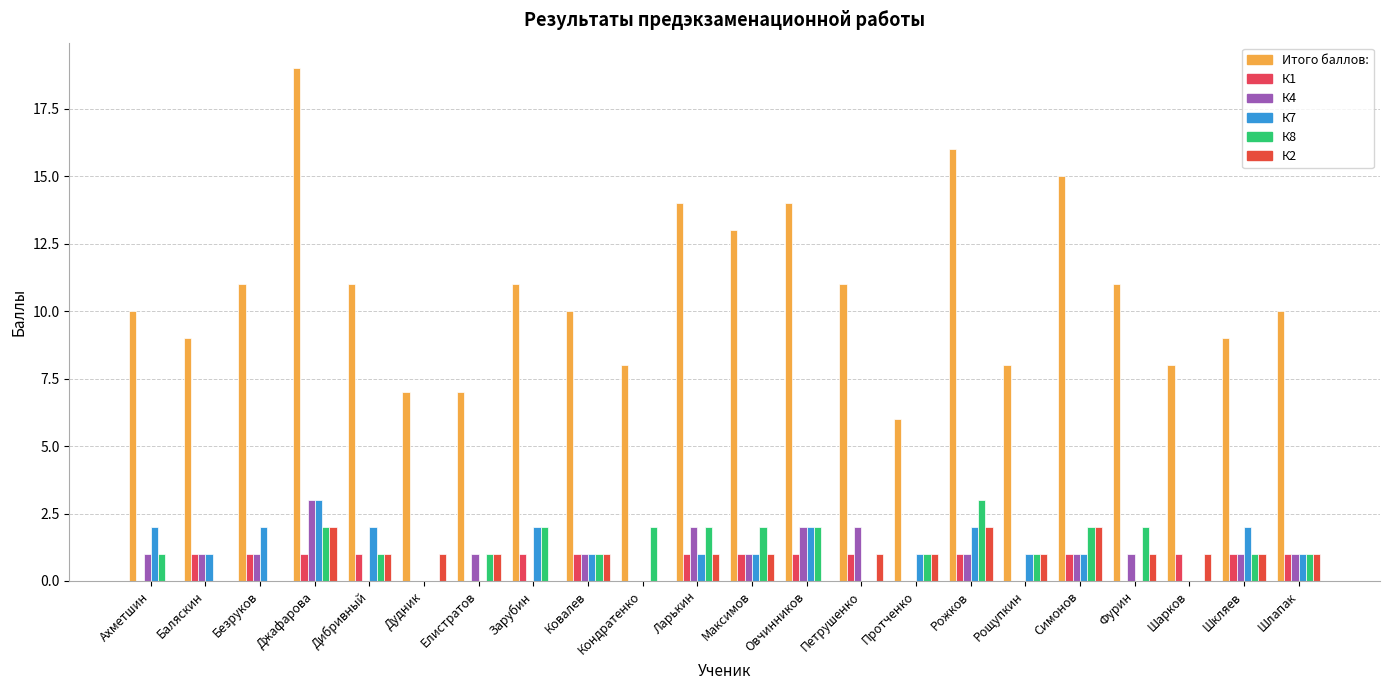

Is it true that К8 equals 2 at Симонов?

True